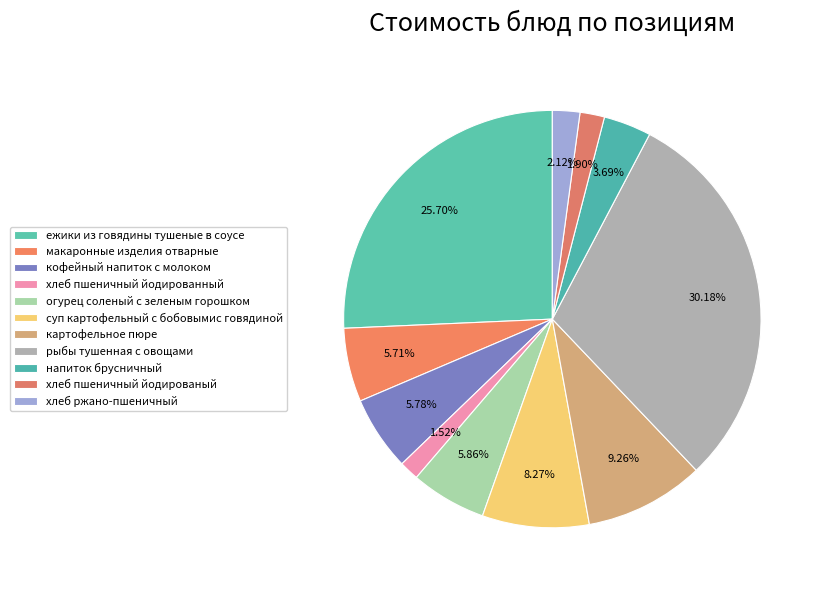

How many segments does this pie chart have?

11